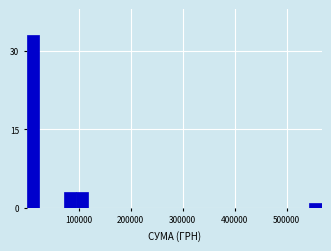

Read against the x-axis, roughly where is the centre of the tallest bar?

10000